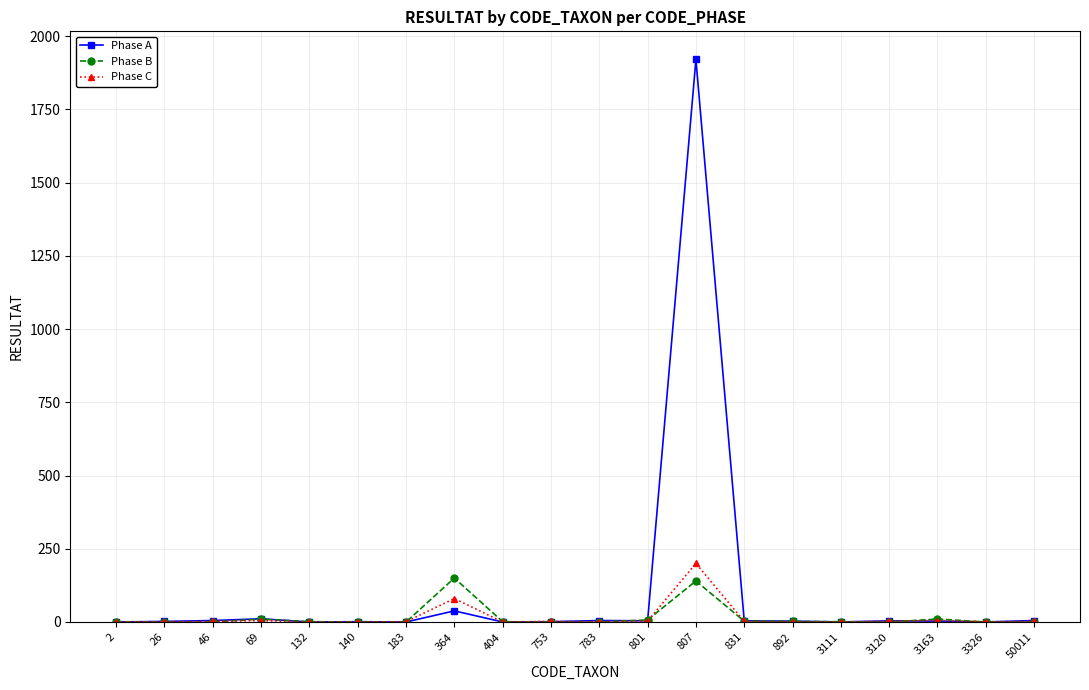

Does the chart have visible grid lines?

Yes